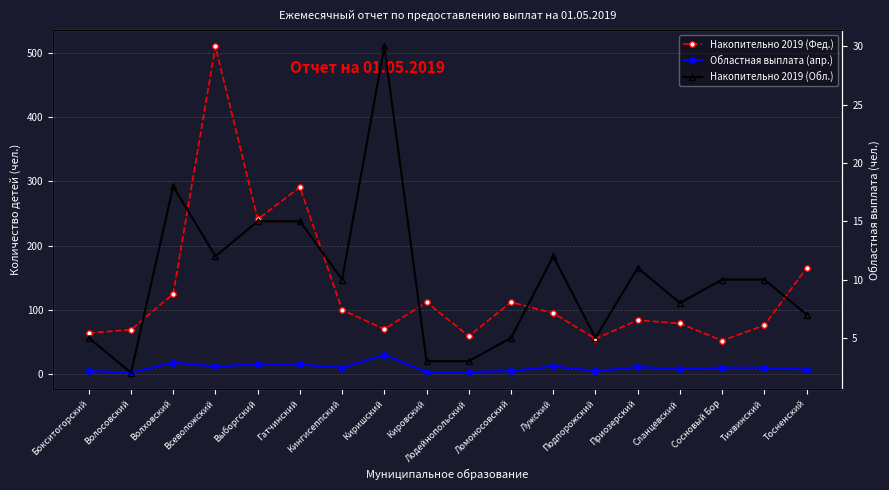

Between Волосовский and Тосненский, which is larger?

Тосненский